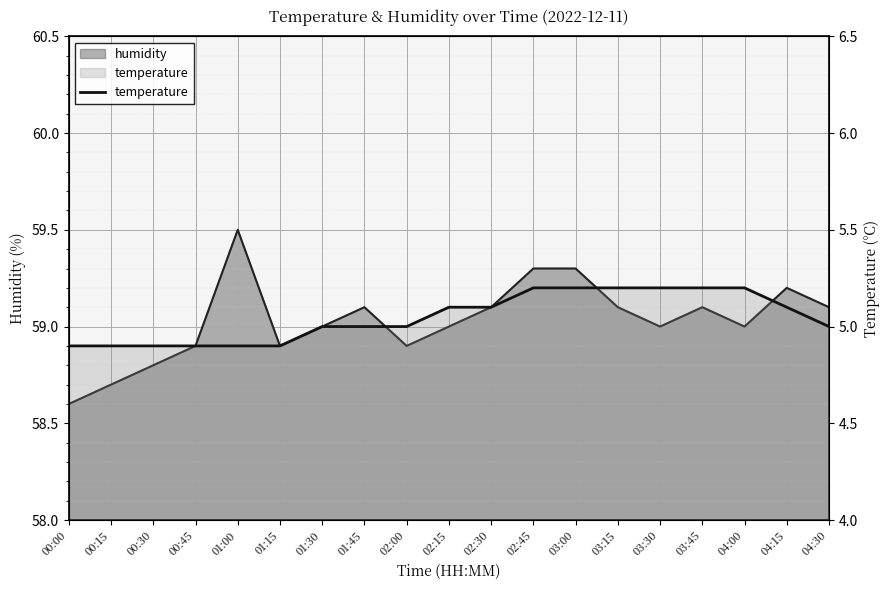

What is the label of the 3rd point from the left?

00:30